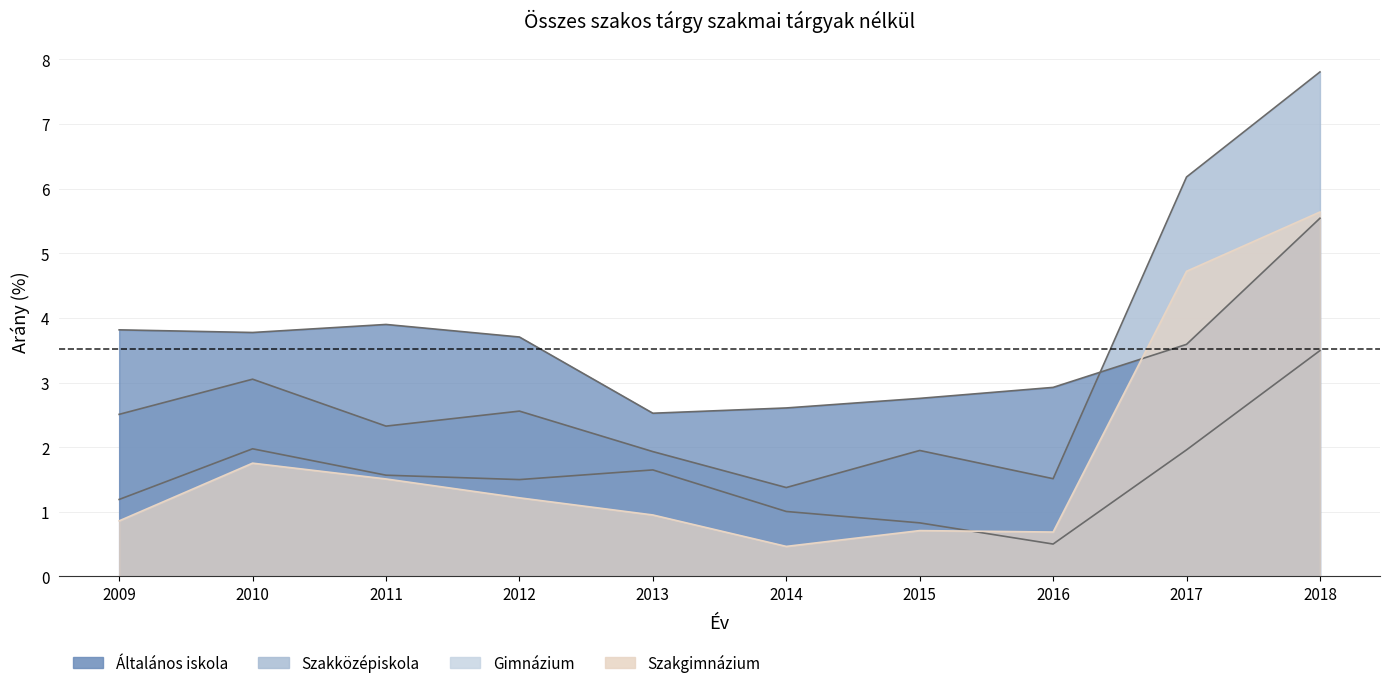

What is the sum of the Általános iskola values at 2018 and 2015?

8.3